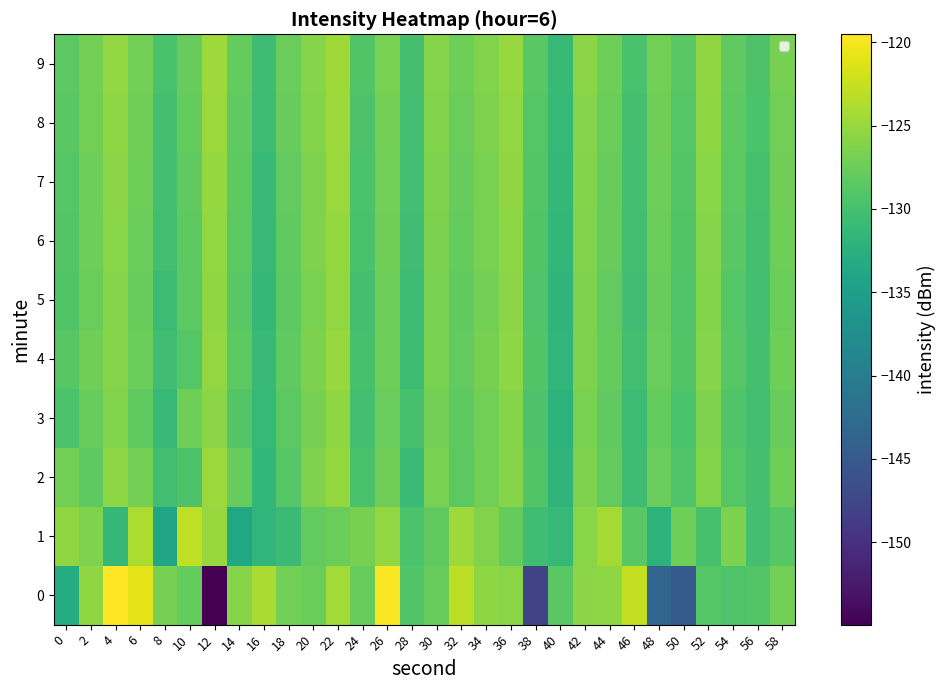

What is the spread (max minus min) of values at 18?

3.8